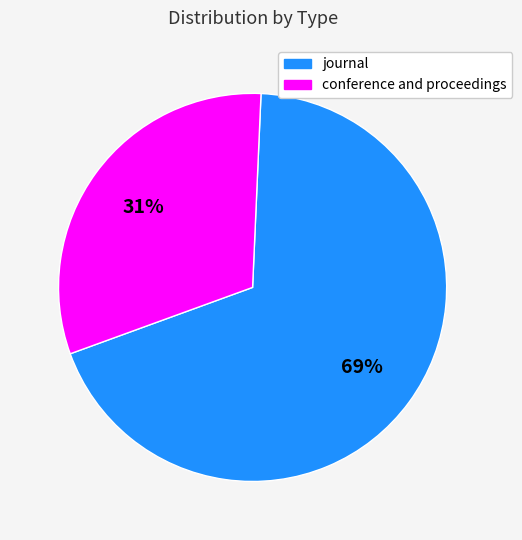

Between conference and proceedings and journal, which is larger?

journal